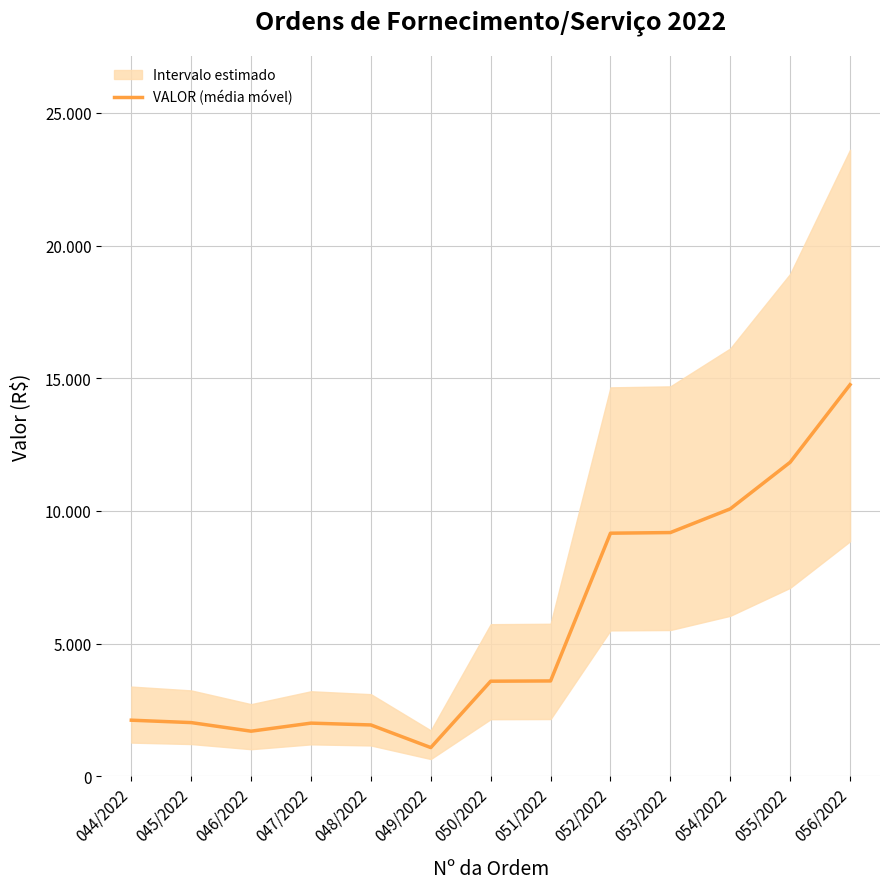

What is the difference between the maximum and minimum values?

13678.3